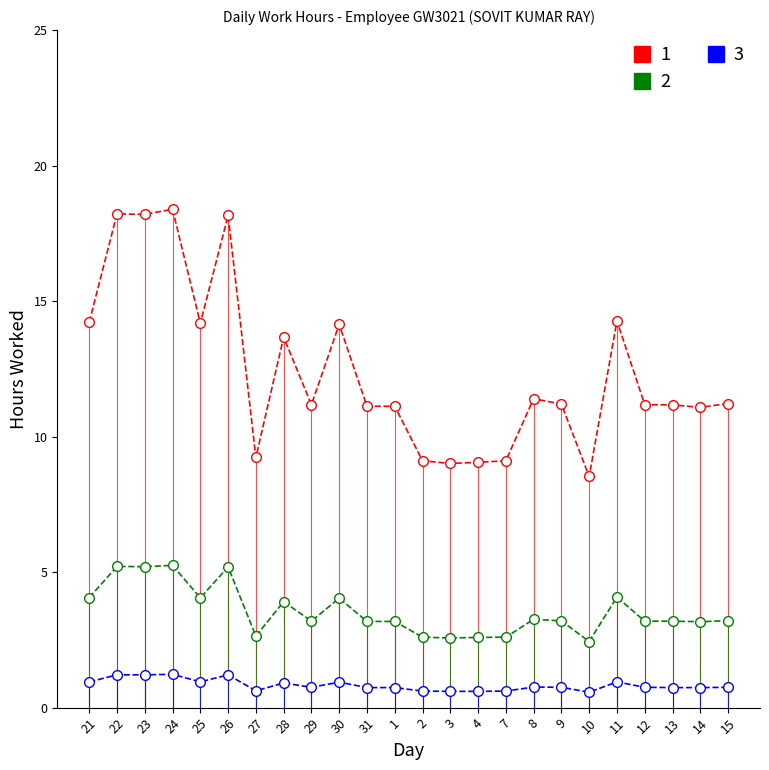

What is the total value across all series at 14?

15.0